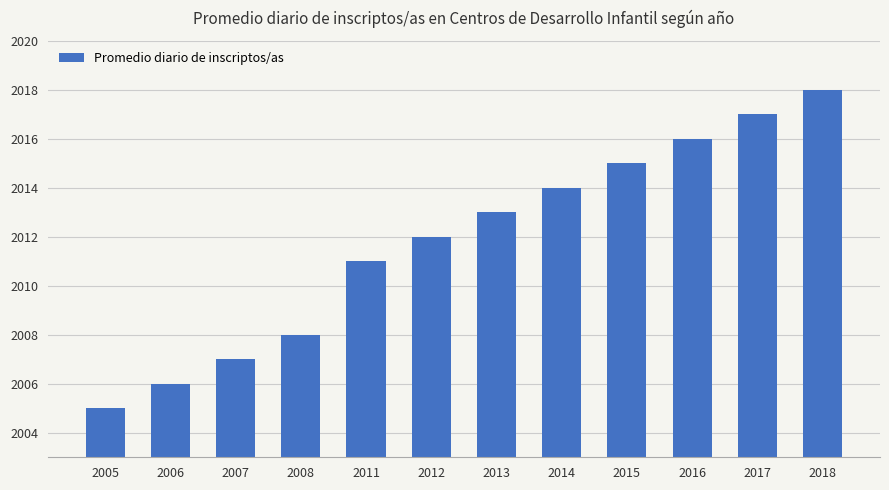

List the labels in order of value, largest first.

2018, 2017, 2016, 2015, 2014, 2013, 2012, 2011, 2008, 2007, 2006, 2005